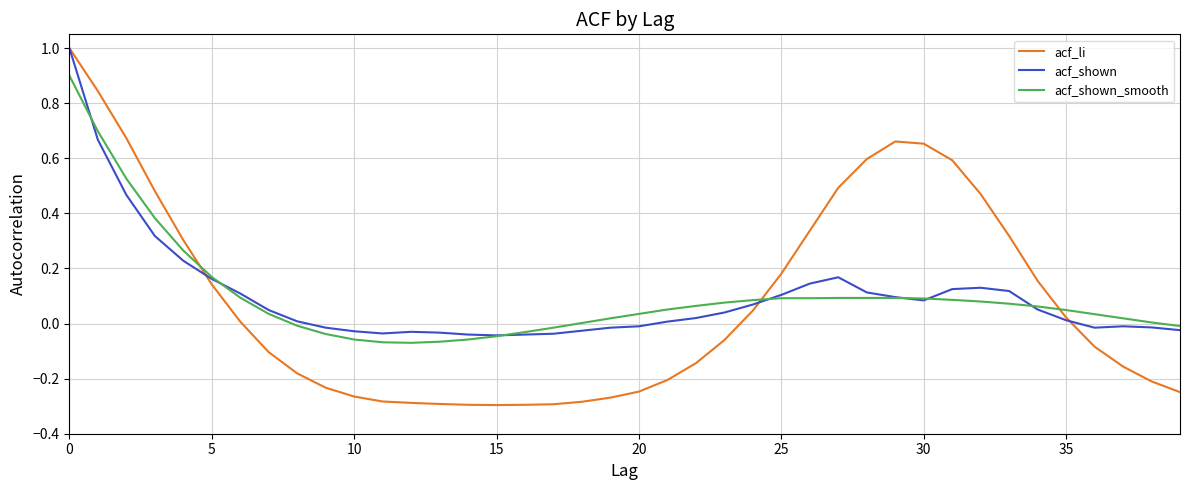

Which series has the largest range (max minus min)?

acf_li